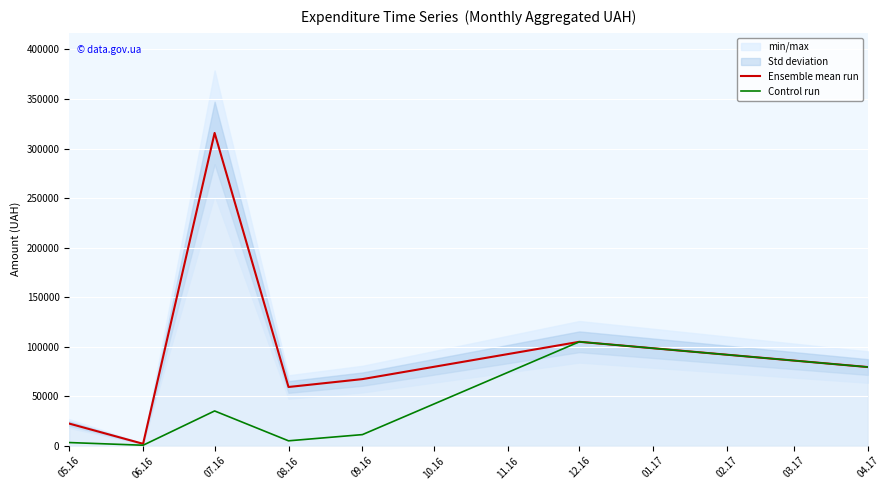

How many lines are shown in the chart?

2